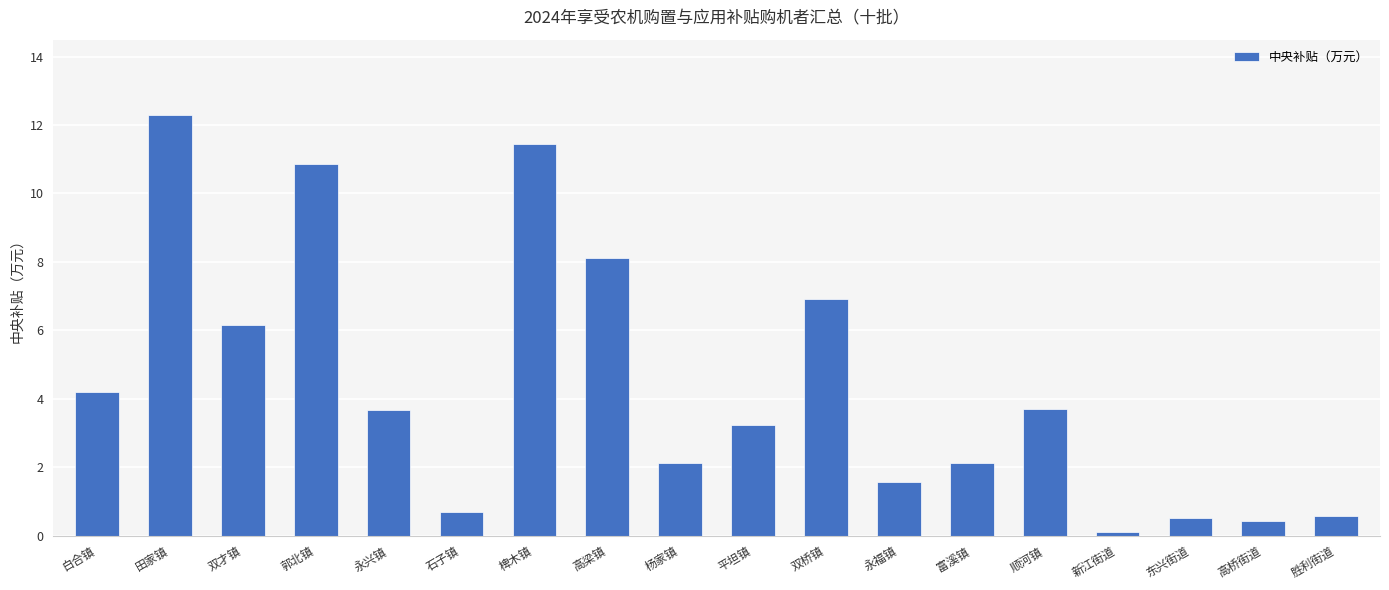

Is it true that the value at 顺河镇 is 3.7?

True